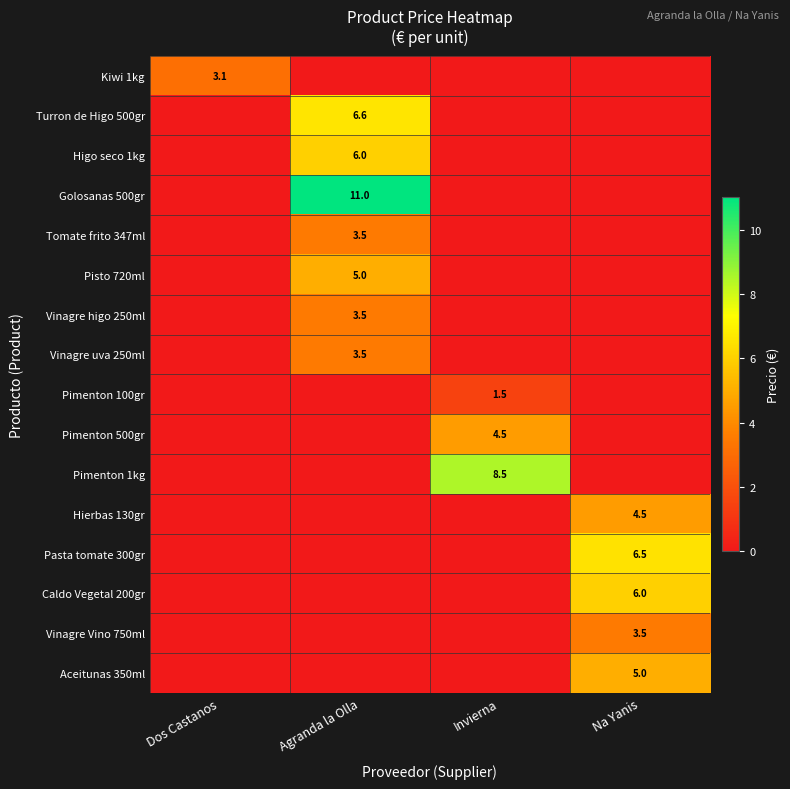

Count the number of categories in the chart.

4